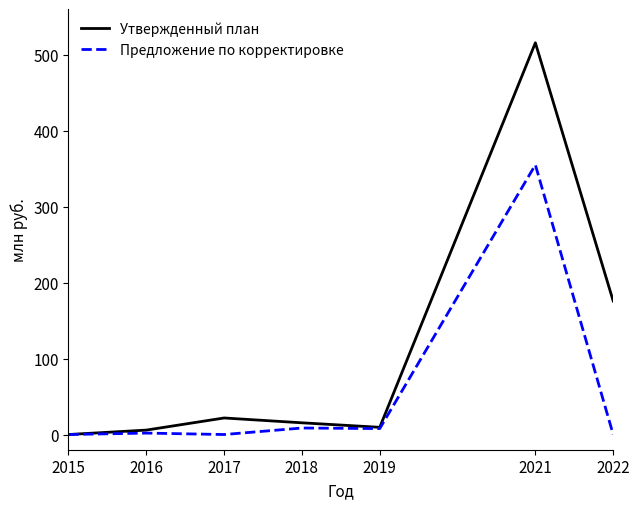

Where is Утвержденный план nearest to the value 257?

2022